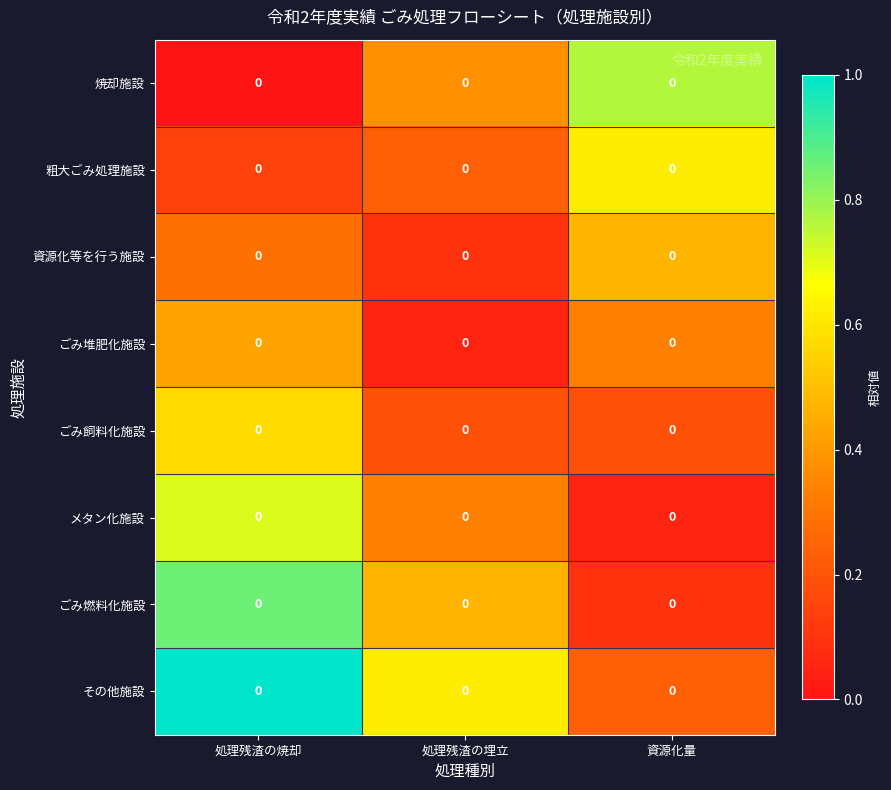

True or false: ごみ堆肥化施設 has a value of 0.4 at 処理残渣の焼却.

True